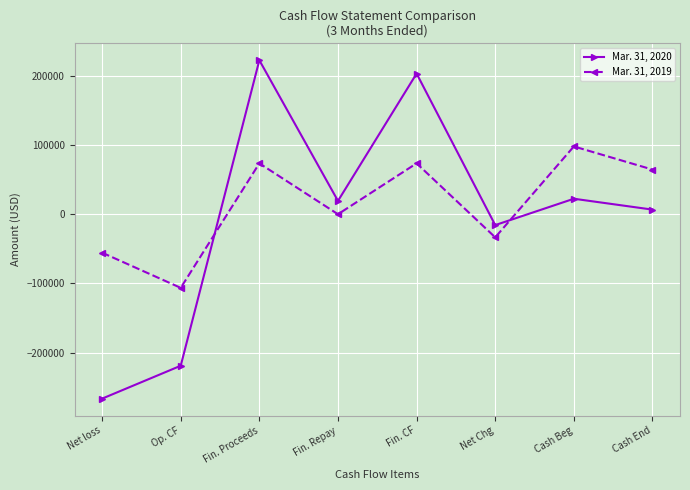

What are all the series names shown in the legend?

Mar. 31, 2020, Mar. 31, 2019